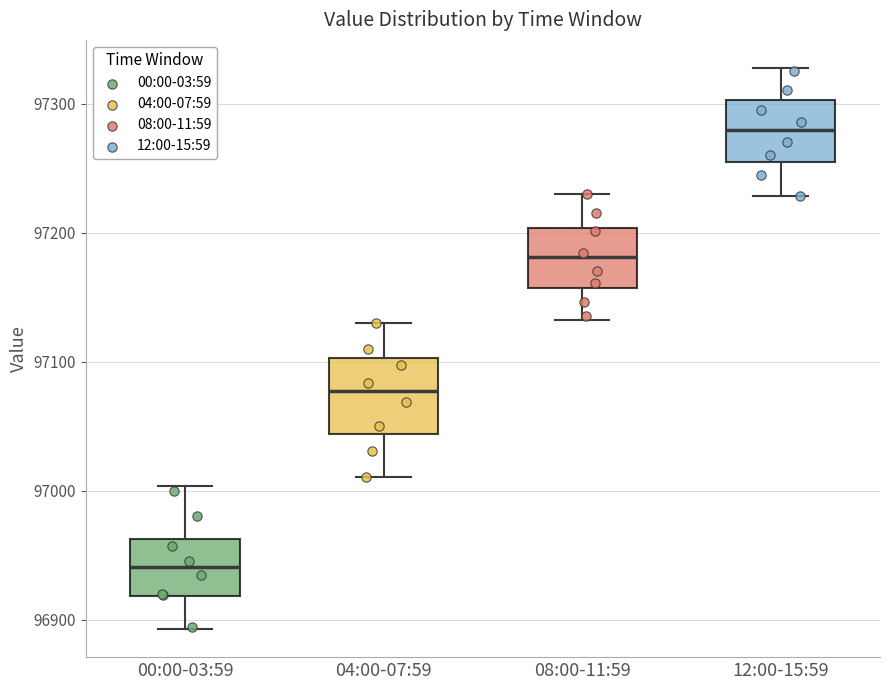

Which box is the tallest, from its lower edge to its upper edge?

04:00-07:59